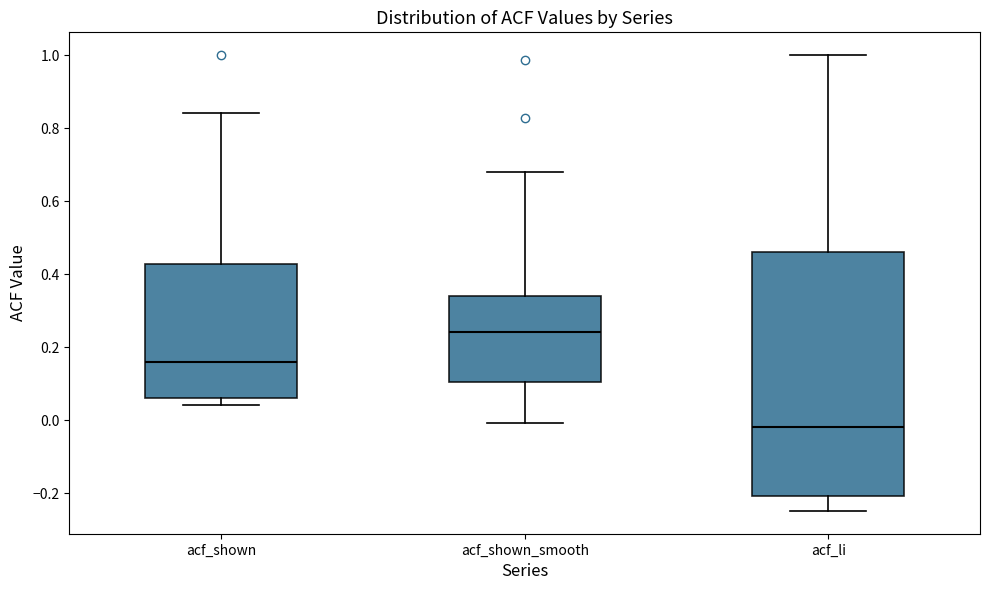

Which box has the lowest median line?

acf_li